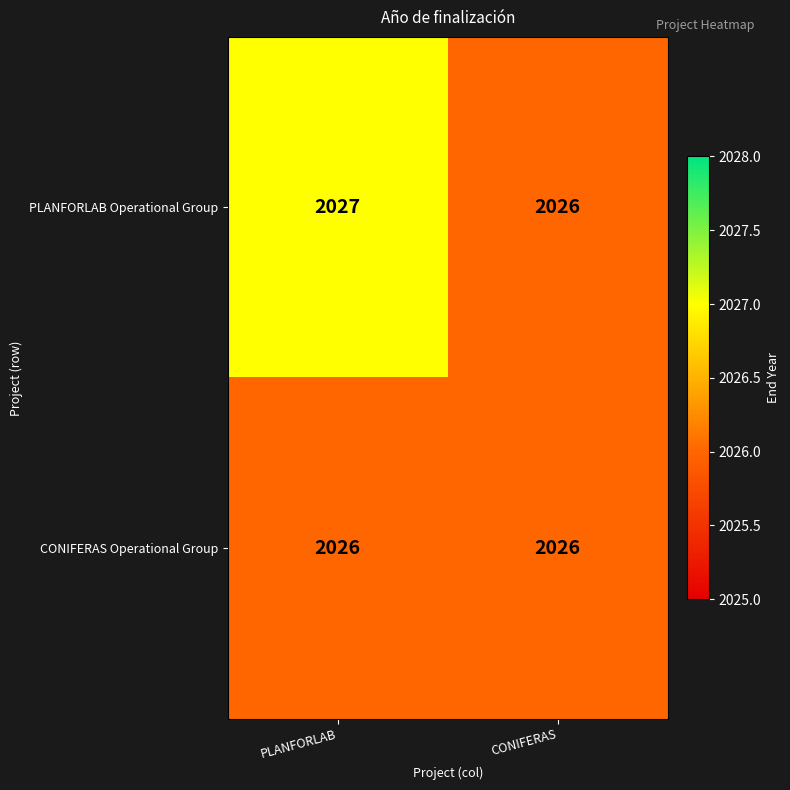

List the labels in order of PLANFORLAB Operational Group value, largest first.

PLANFORLAB, CONIFERAS